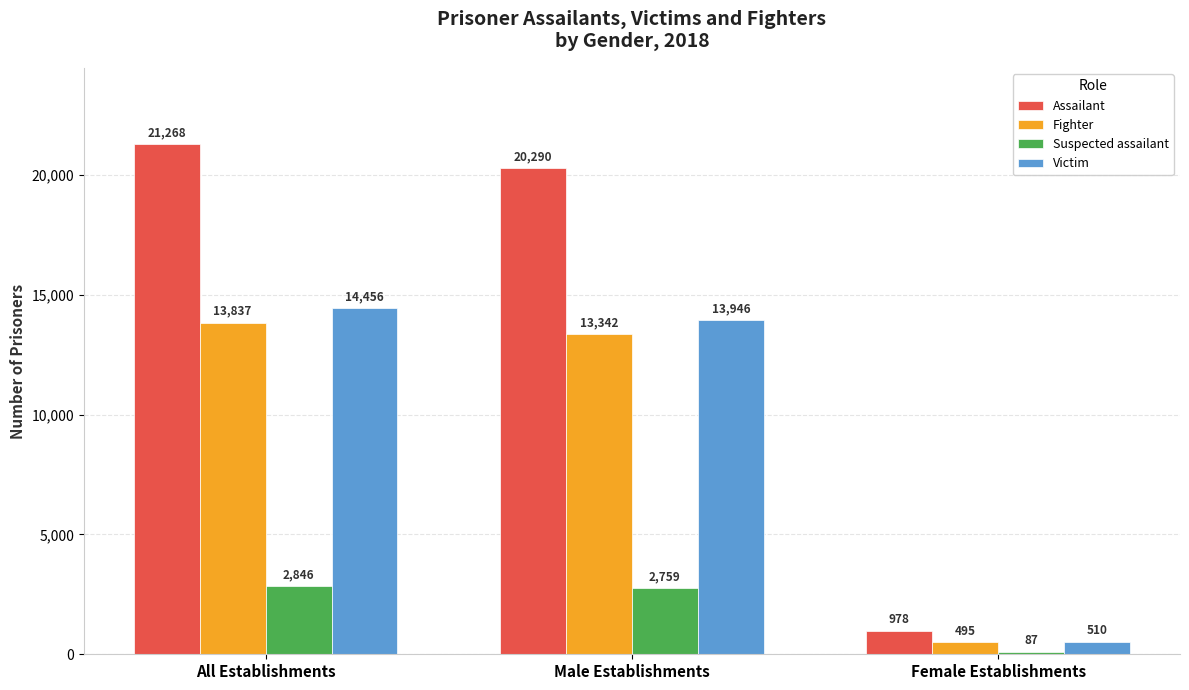

What is the total value across all series at Female Establishments?

2070